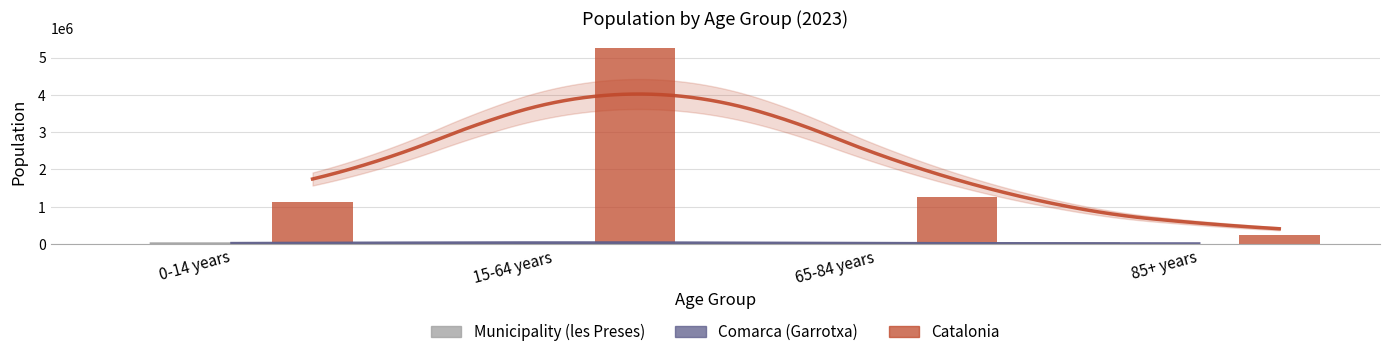

What is the label of the 3rd bar from the left?

65-84 years